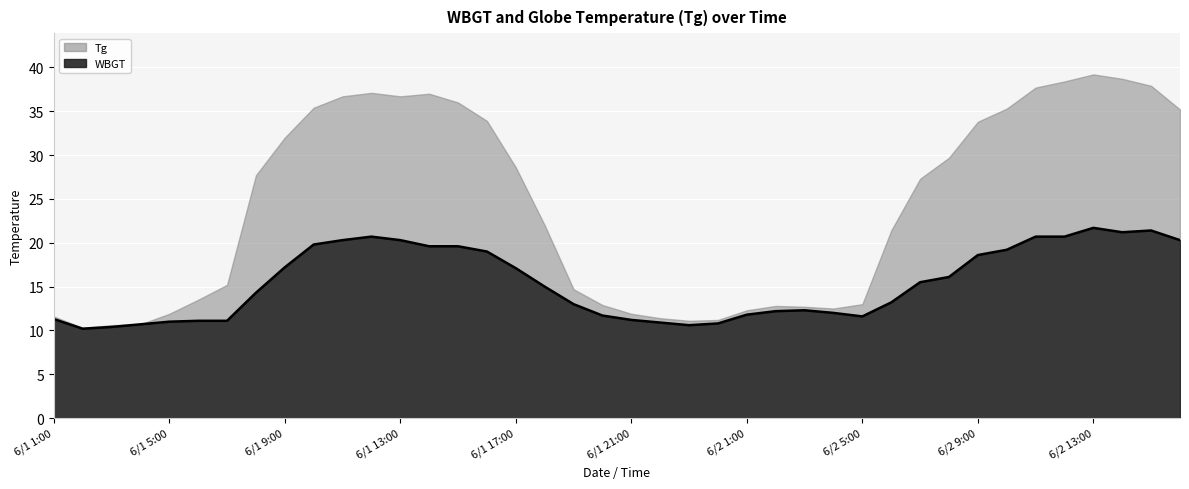

How many interior local peaks (higher than both neighbors) does the data have?

4